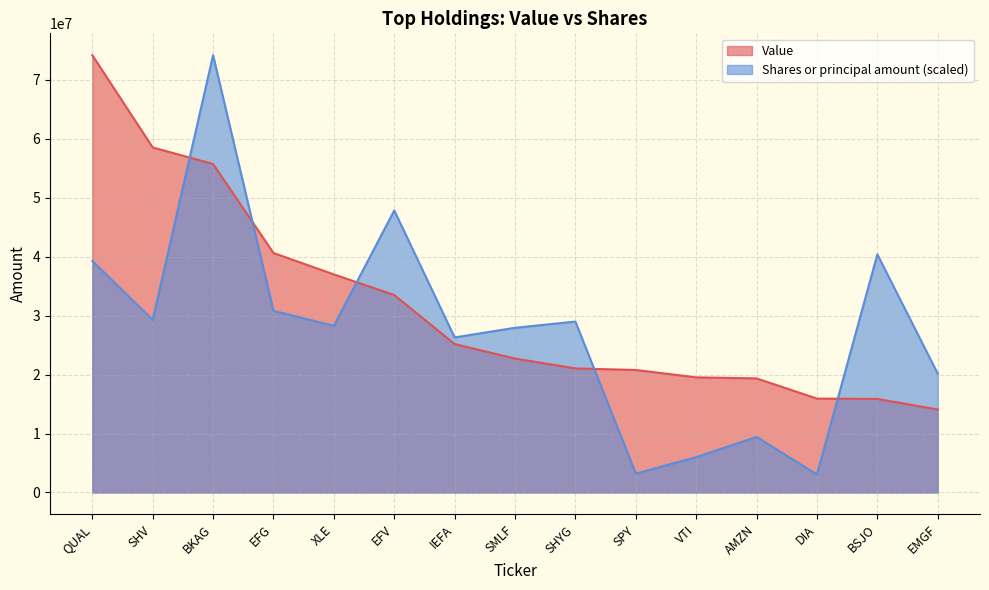

Which series changed the most between EFV and IEFA?

Shares or principal amount (scaled)